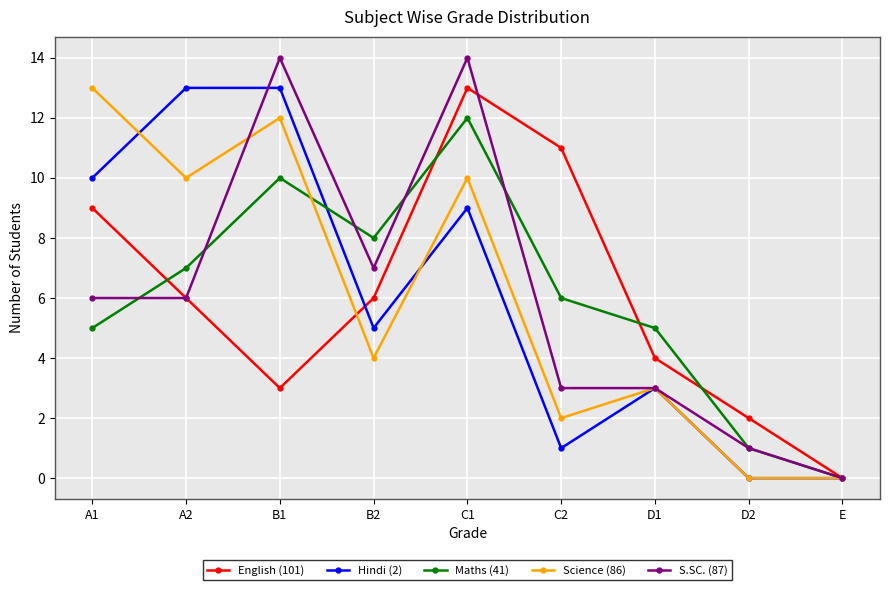

The value of Science (86) at D2 is 0. True or false?

True